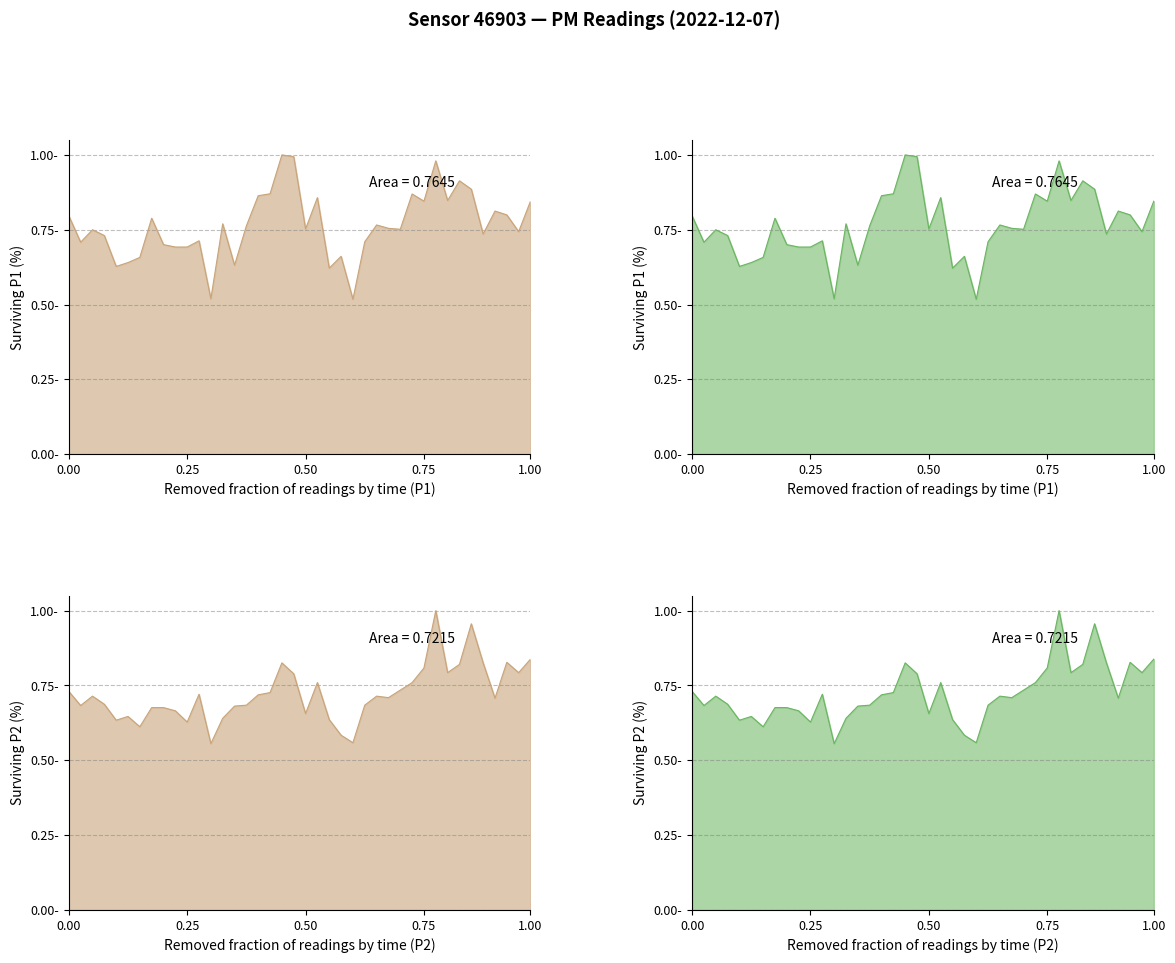

Rank the series by their average value, from lowest to highest.

P2, P1